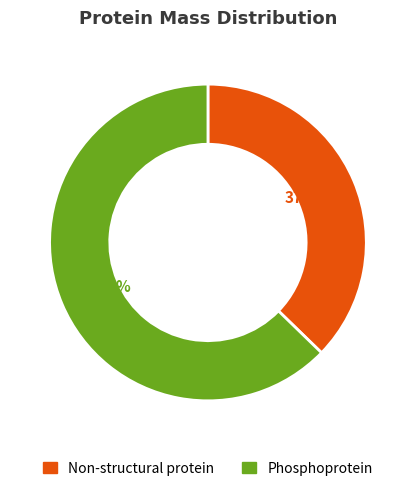

Does Non-structural protein represent more than half of the total?

No